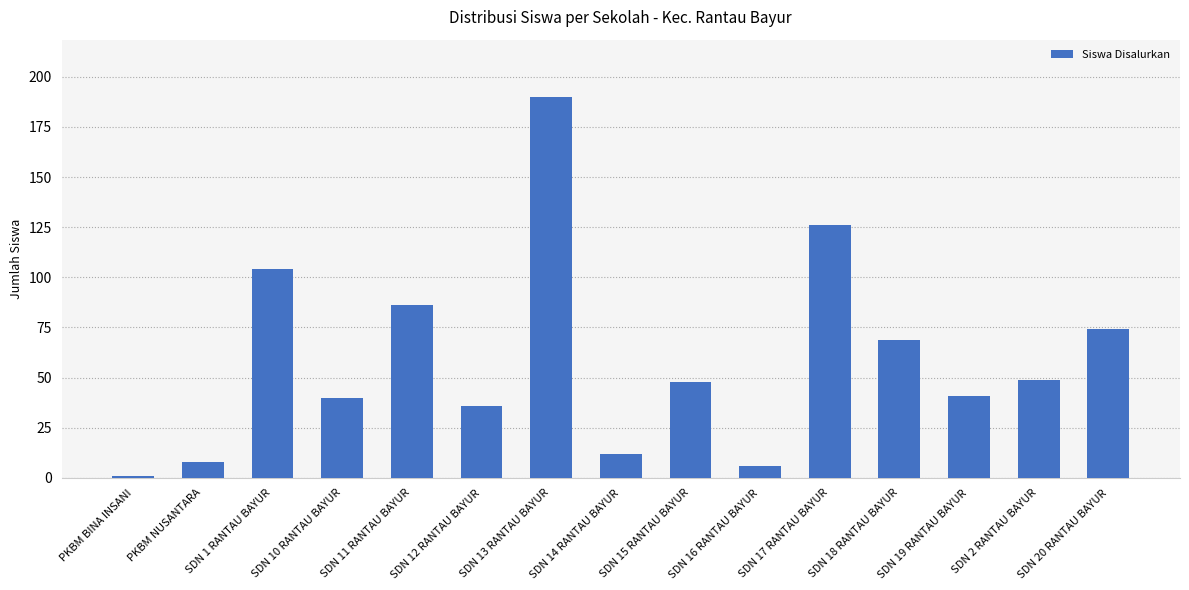

Is it true that the value at SDN 11 RANTAU BAYUR is 86?

True